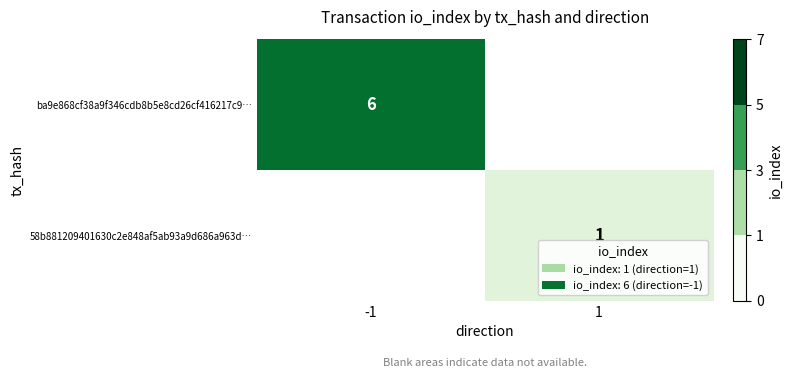

The 58b881209401630c2e848af5ab93a9d686a963d… series shows 0 at 1. True or false?

False